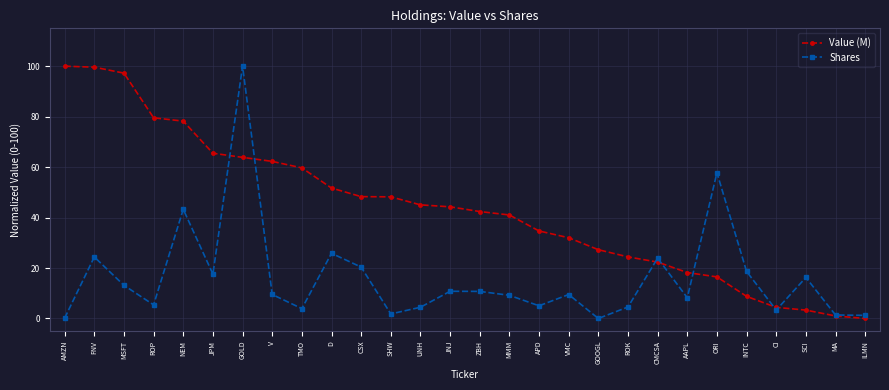

What is the sum of the Shares values at JPM and TMO?

21.5